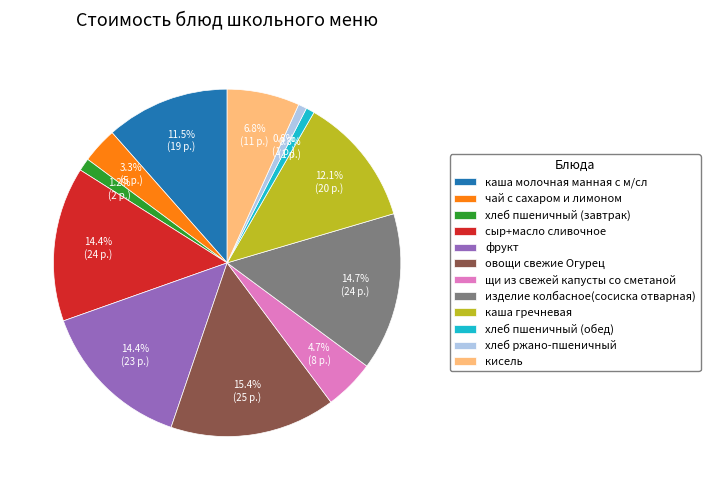

True or false: изделие колбасное(сосиска отварная) accounts for 4% of the total.

False